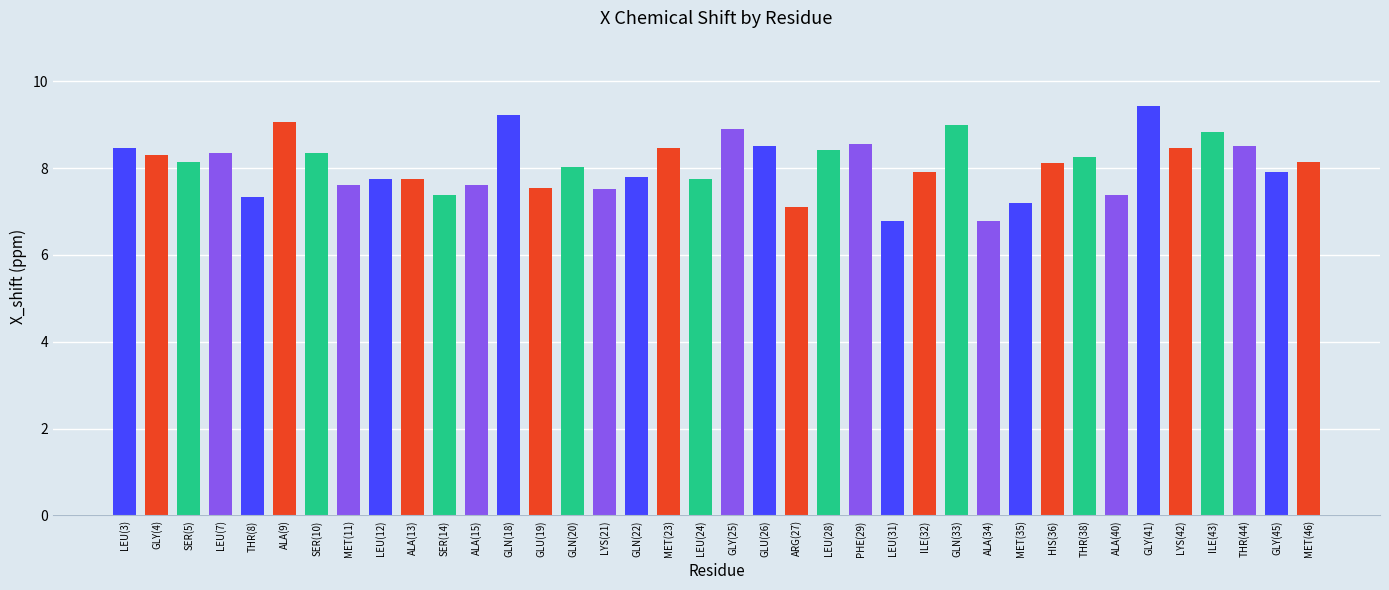

What is the change in value from LYS(21) to GLY(25)?

+1.4